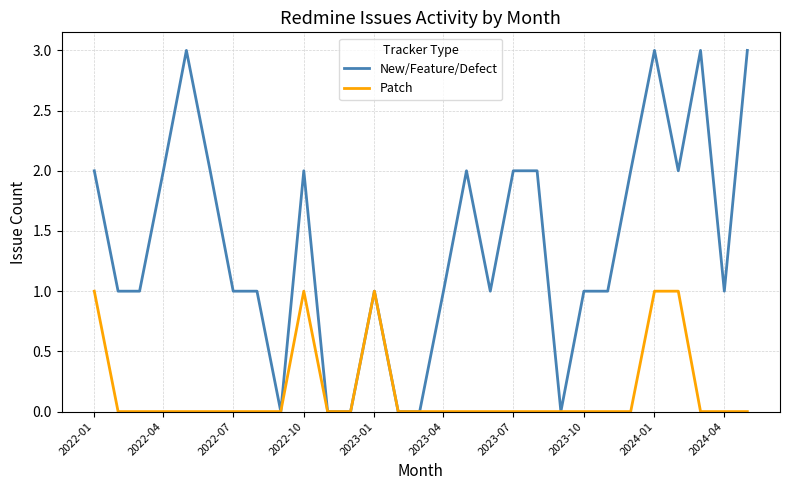

What is the maximum value shown in the chart?

3